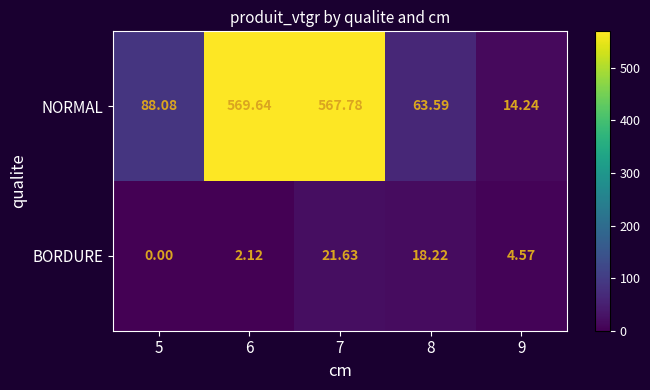

Rank the series by their average value, from highest to lowest.

NORMAL, BORDURE